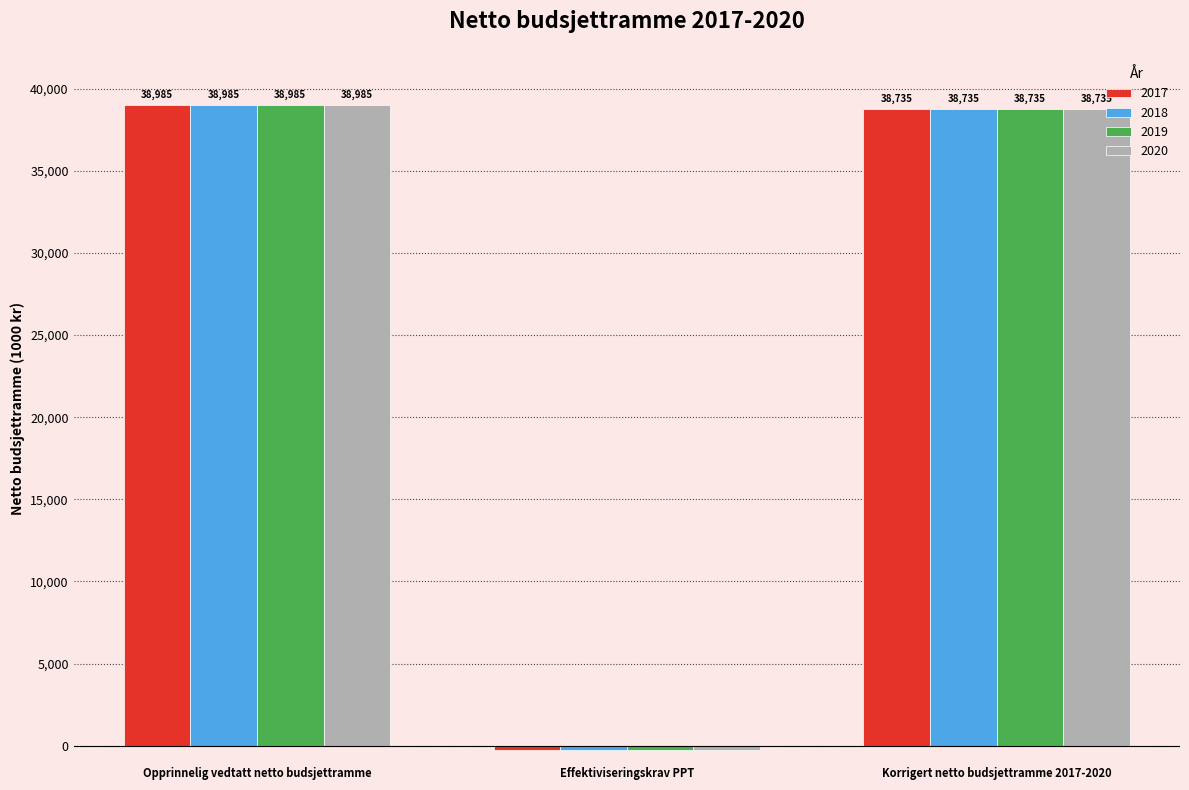

What is the sum of all 2020 values?

77470